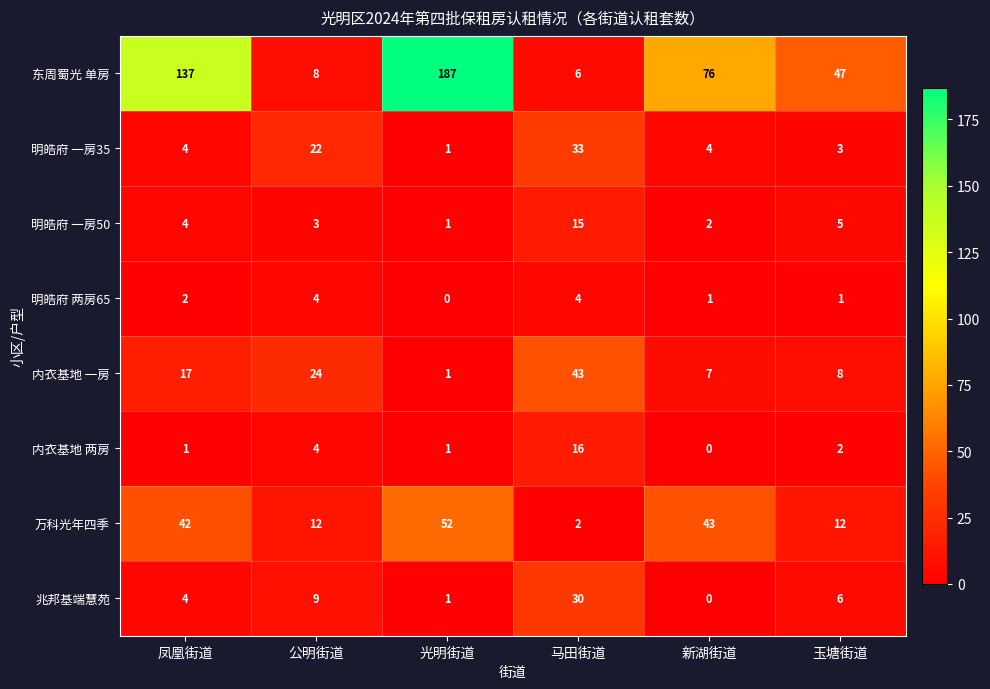

Where is 内衣基地 一房 nearest to the value 22?

公明街道